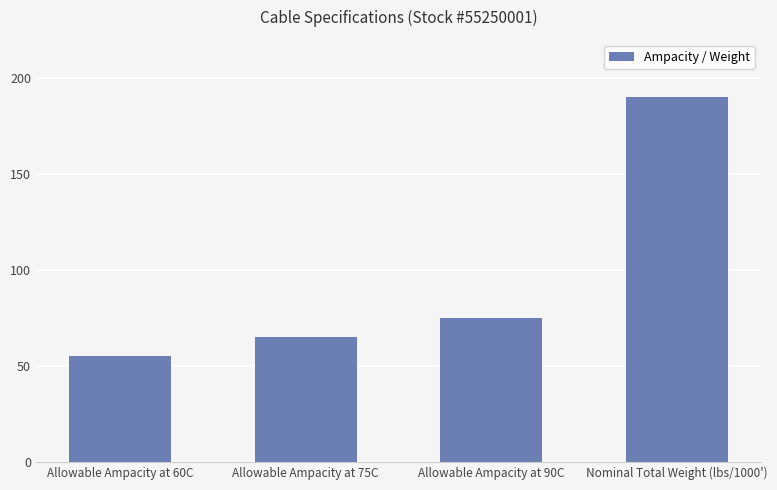

What position from the left is Allowable Ampacity at 60C?

1